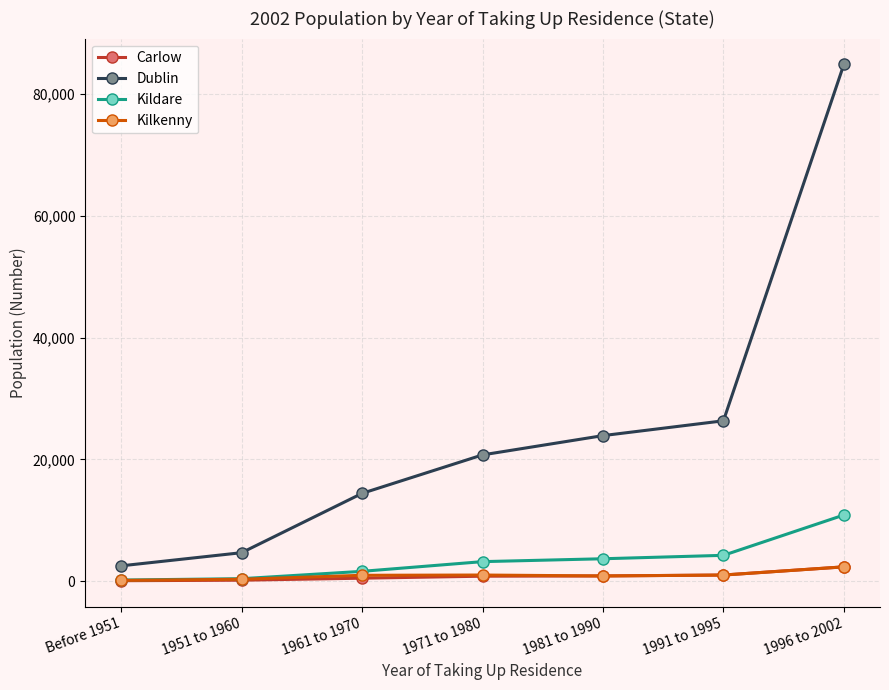

At how many categories does at least one series exceed 30185?

1